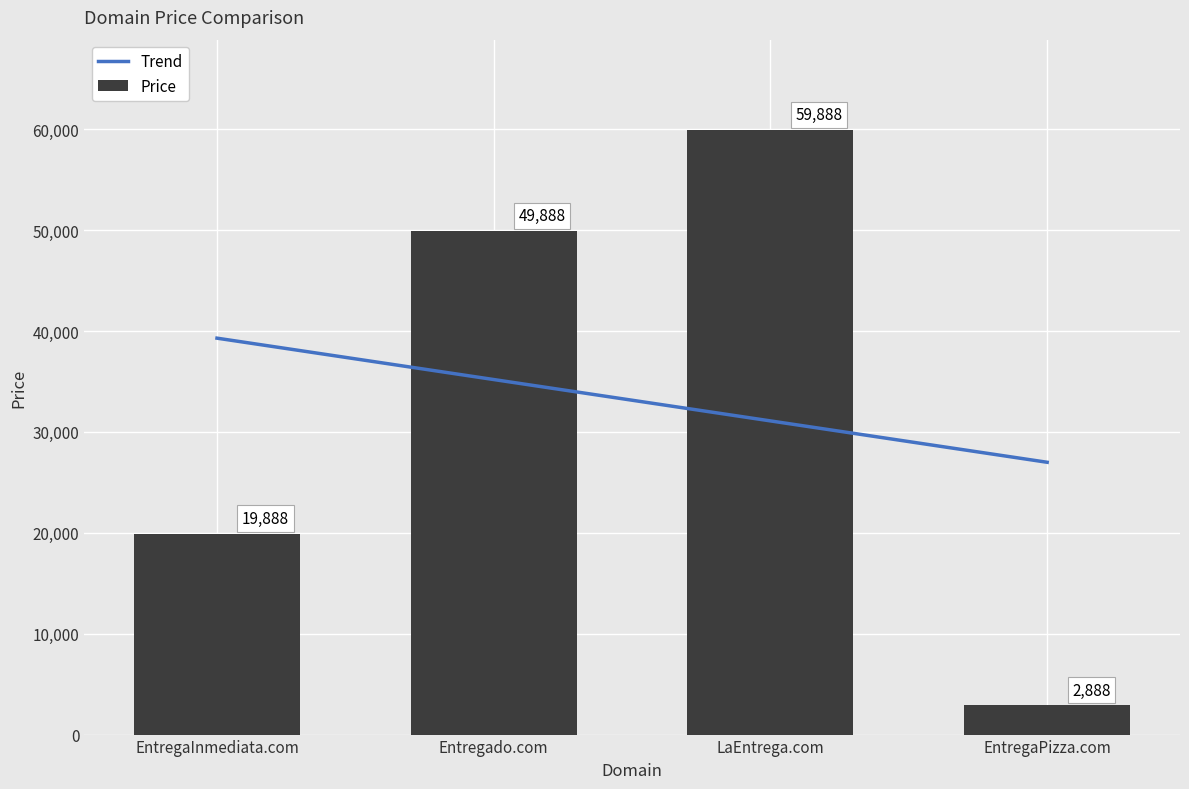

At which label is the value closest to 31388?

EntregaInmediata.com